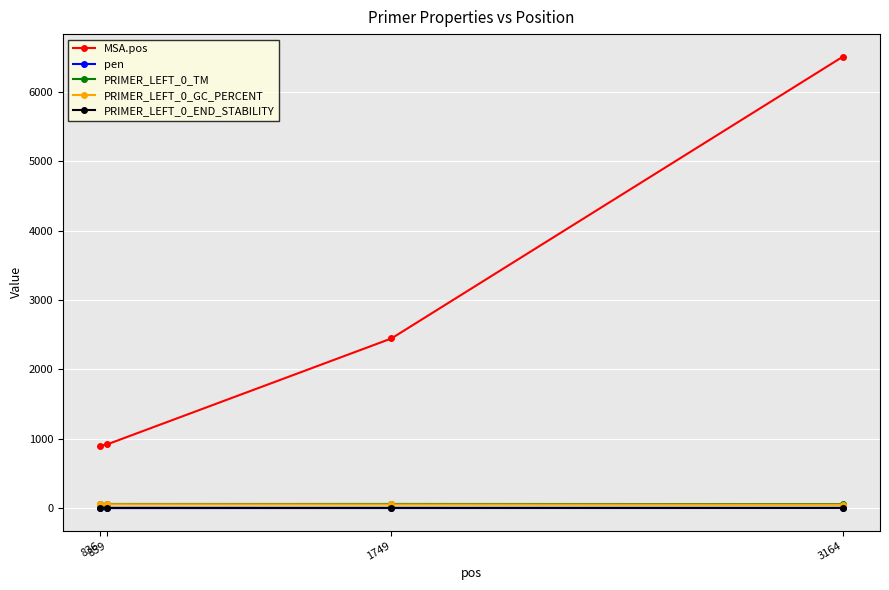

What is the value of the MSA.pos point at the 2nd from the left?

920.0